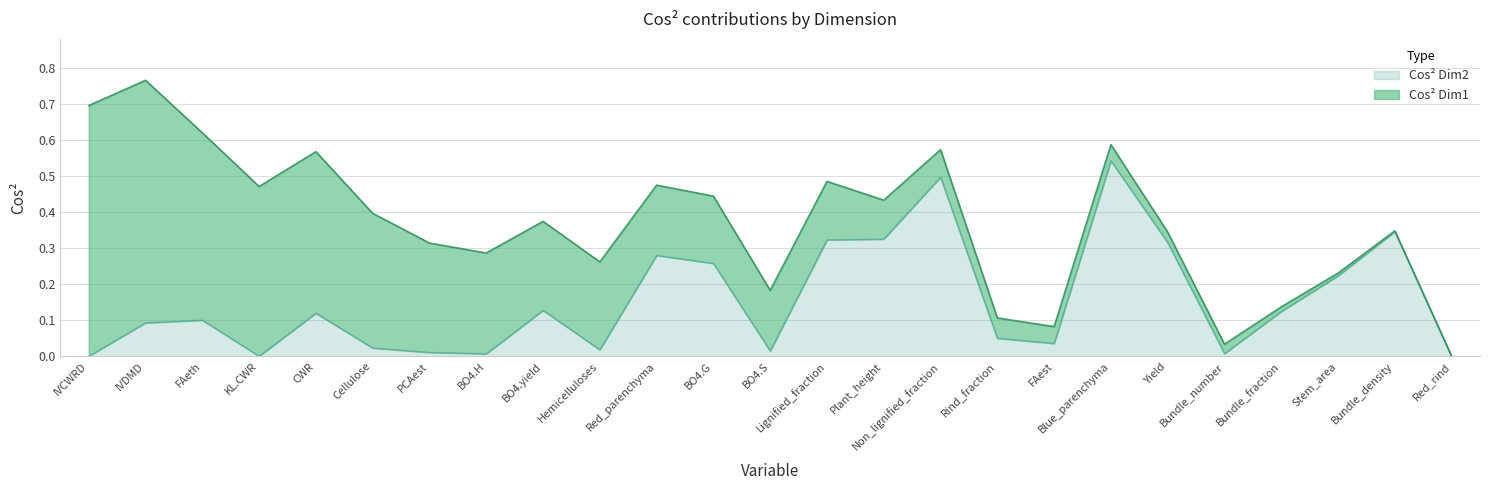

Rank the categories by value from highest to lowest.

Blue_parenchyma, Non_lignified_fraction, Bundle_density, Plant_height, Lignified_fraction, Yield, Red_parenchyma, BO4.G, Stem_area, BO4.yield, Bundle_fraction, CWR, FAeth, IVDMD, Rind_fraction, FAest, Cellulose, Hemicelluloses, BO4.S, PCAest, Bundle_number, BO4.H, KL.CWR, IVCWRD, Red_rind